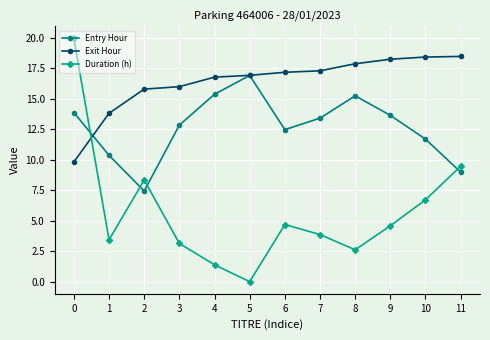

What is the average value of the Exit Hour series?

16.4